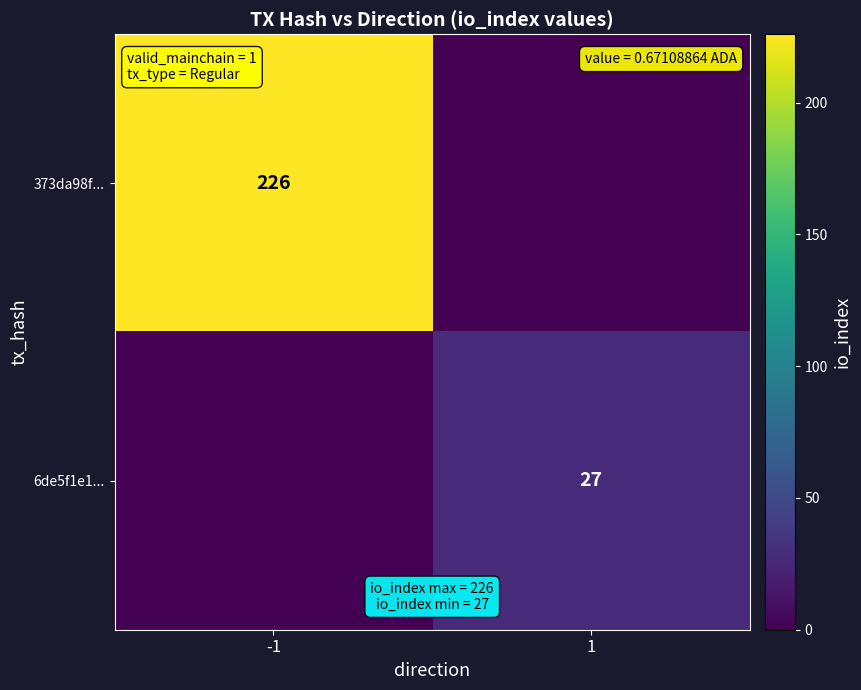

The 373da98f... series shows 226 at -1. True or false?

True